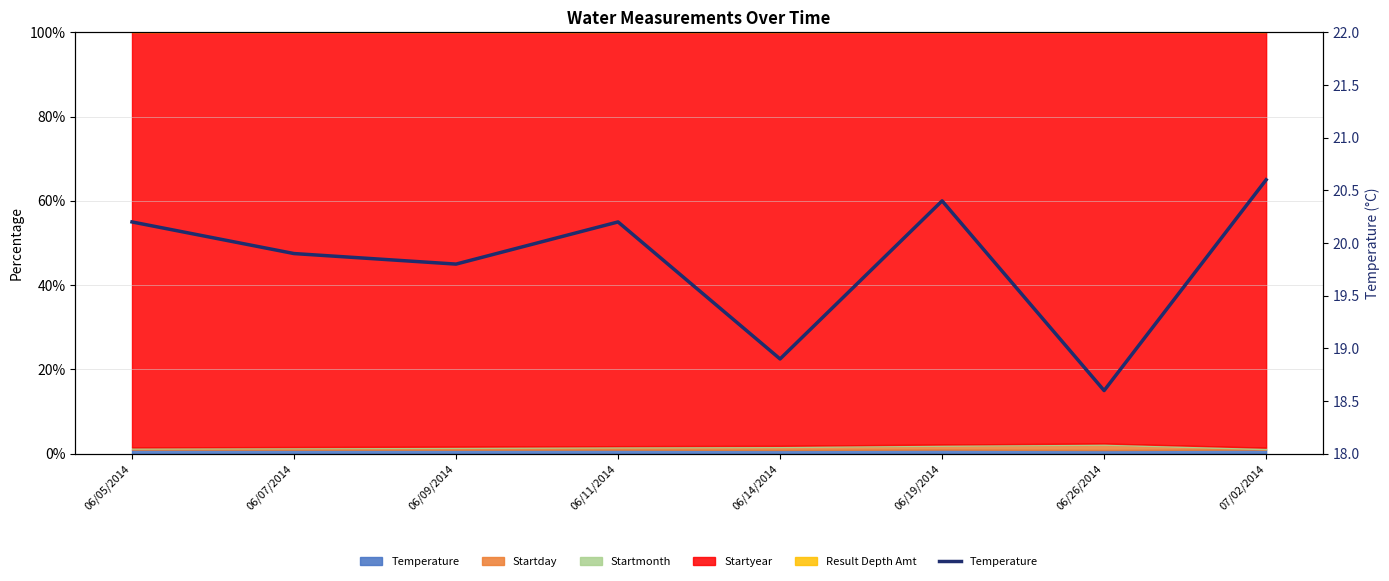

How many values are below 20?

4